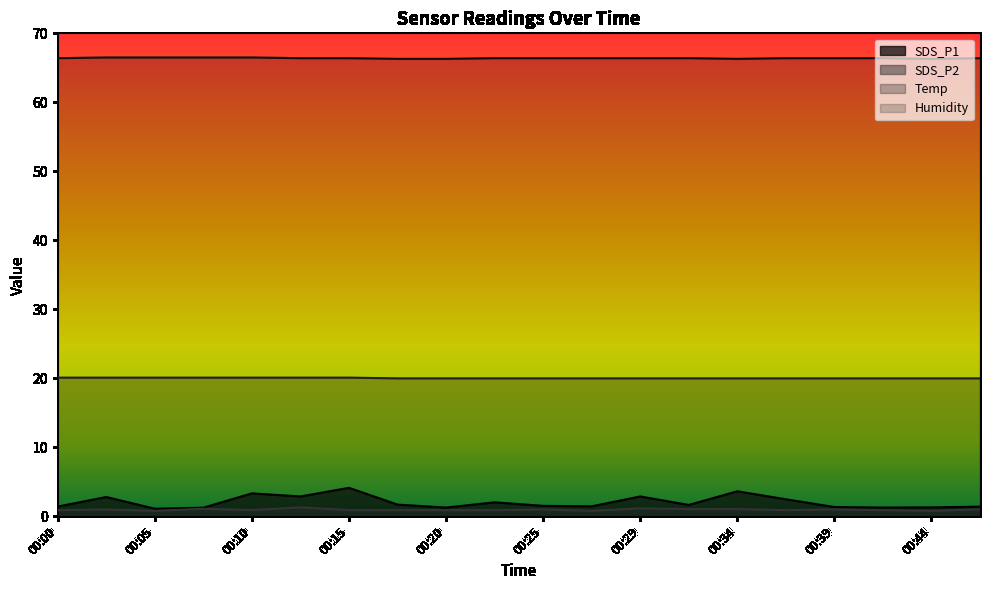

How many data points does each series have?

20